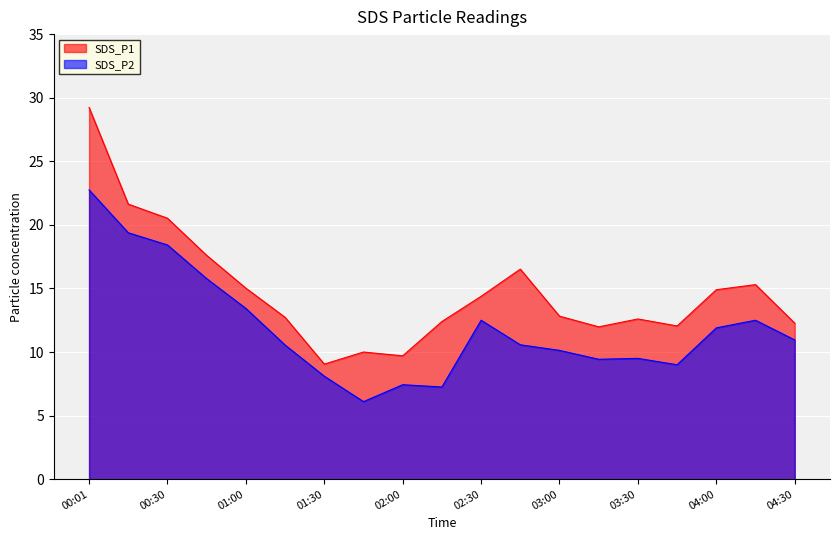

True or false: SDS_P1 has a value of 14.4 at 02:30.

True